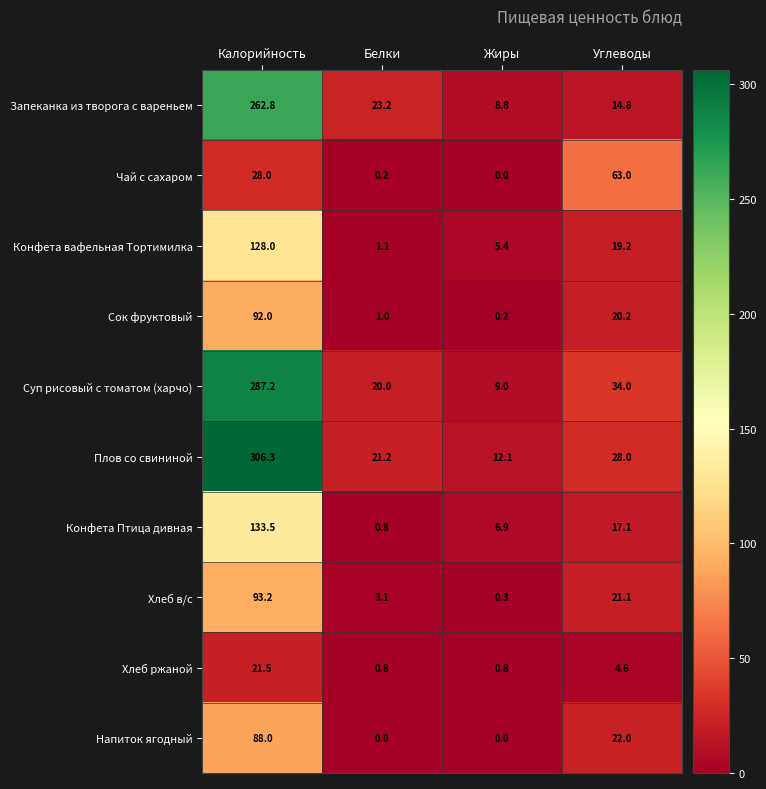

At how many categories does at least one series exceed 81?

1